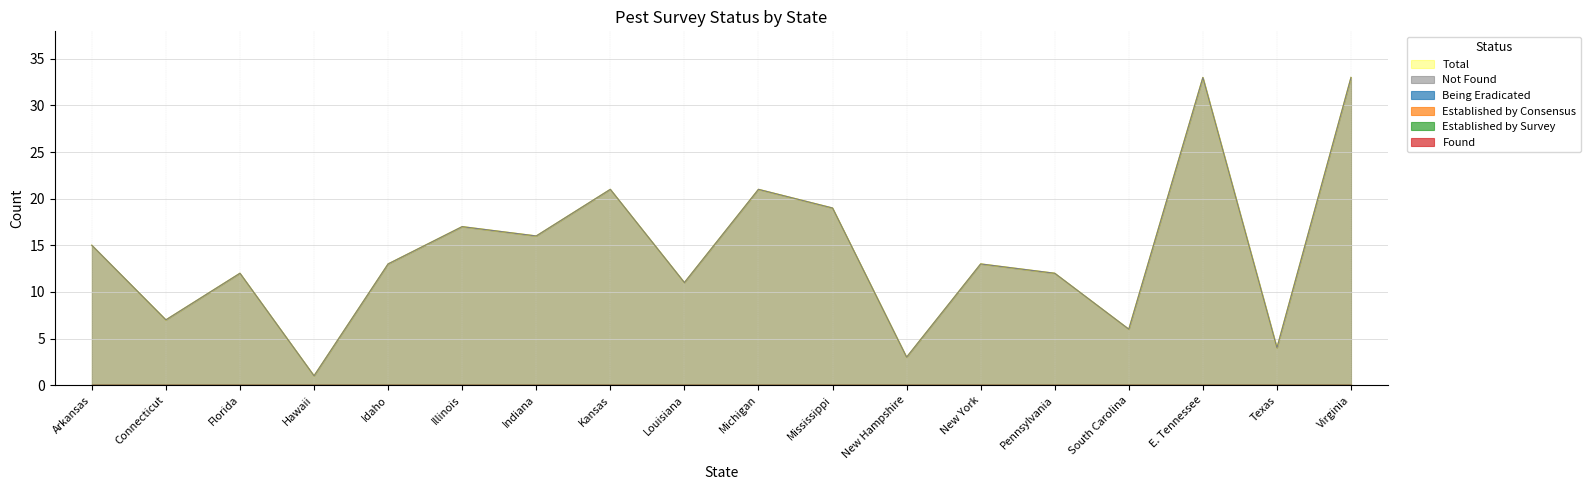

What is the maximum value shown in the chart?

33